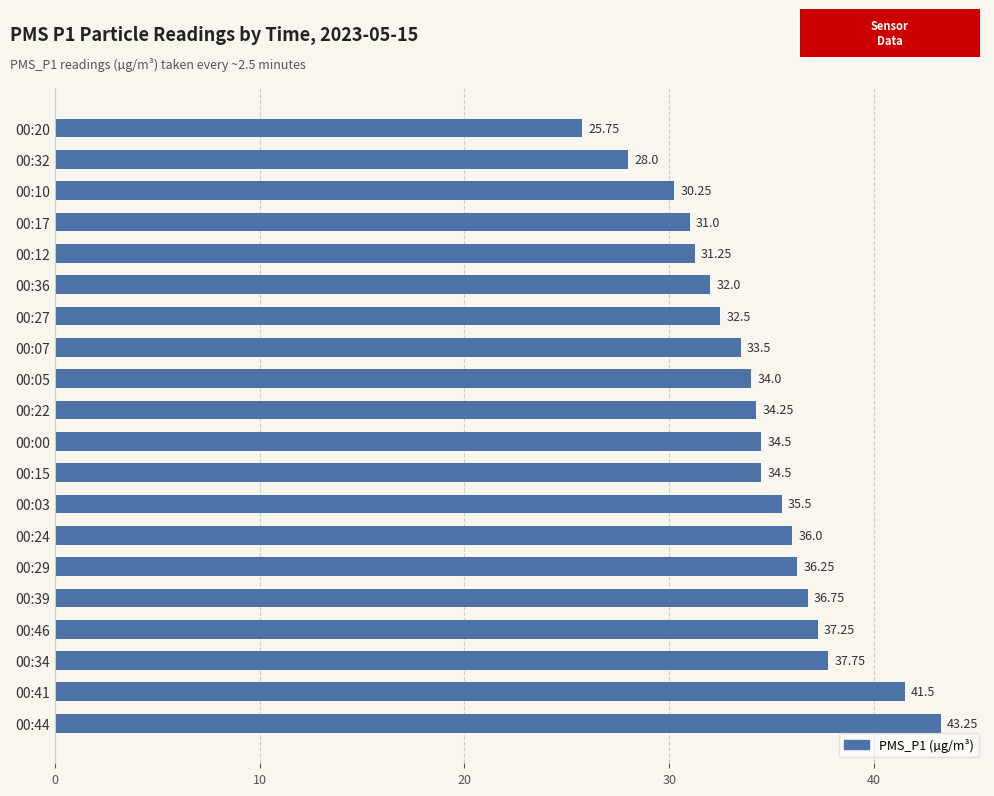

Does the chart contain stacked bars?

No